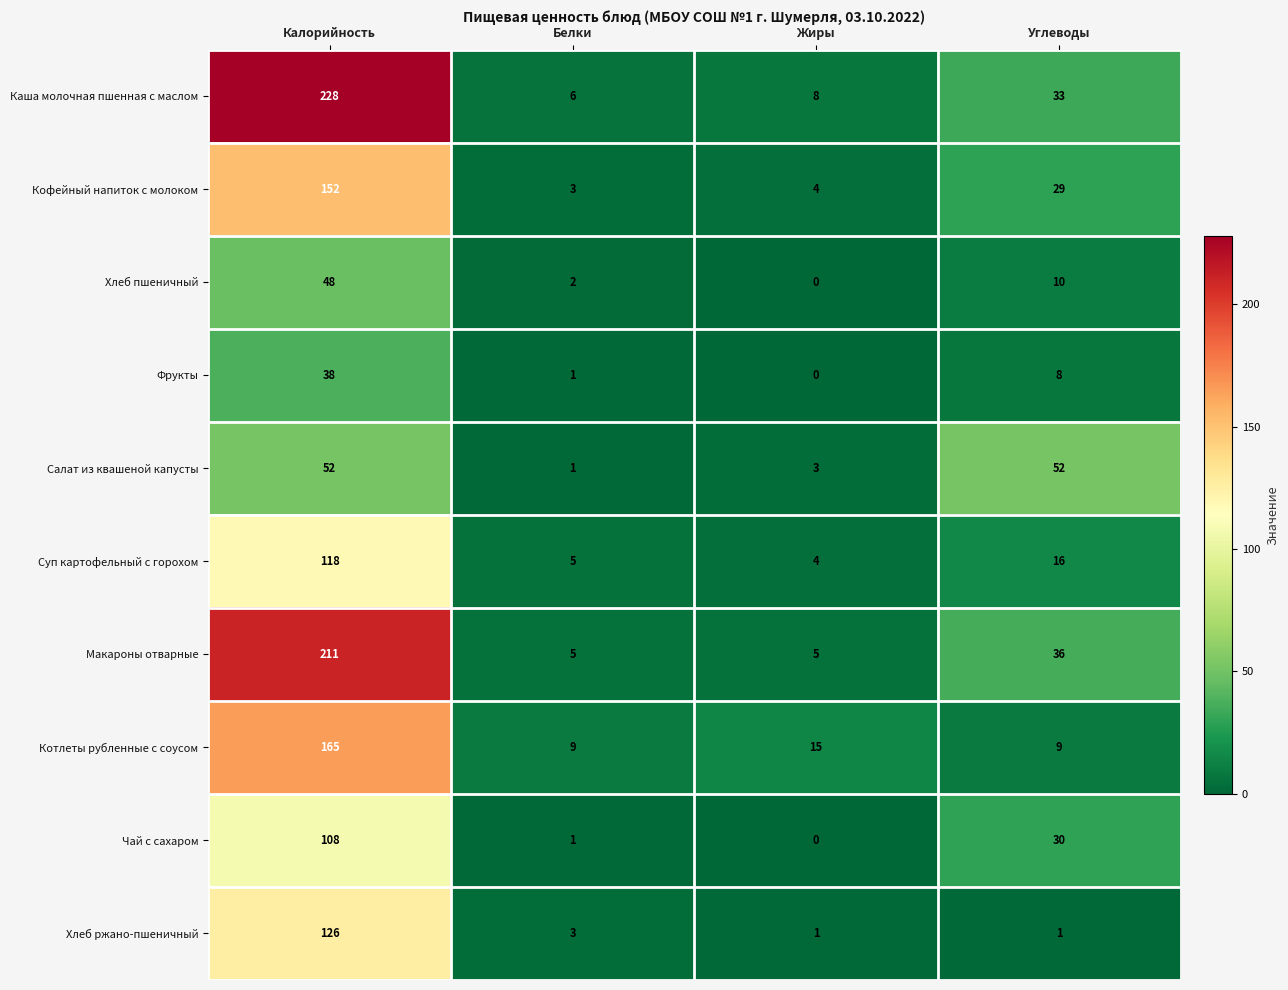

Rank the series at Калорийность from lowest to highest value.

Фрукты, Хлеб пшеничный, Салат из квашеной капусты, Чай с сахаром, Суп картофельный с горохом, Хлеб ржано-пшеничный, Кофейный напиток с молоком, Котлеты рубленные с соусом, Макароны отварные, Каша молочная пшенная с маслом